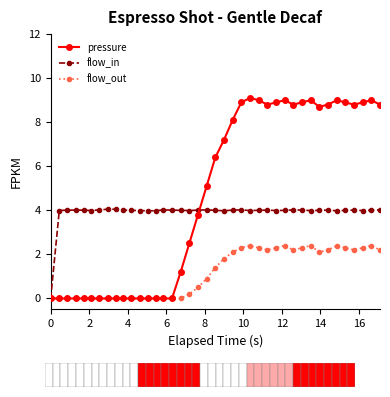

Rank the series by their maximum value, from highest to lowest.

pressure, flow_in, flow_out